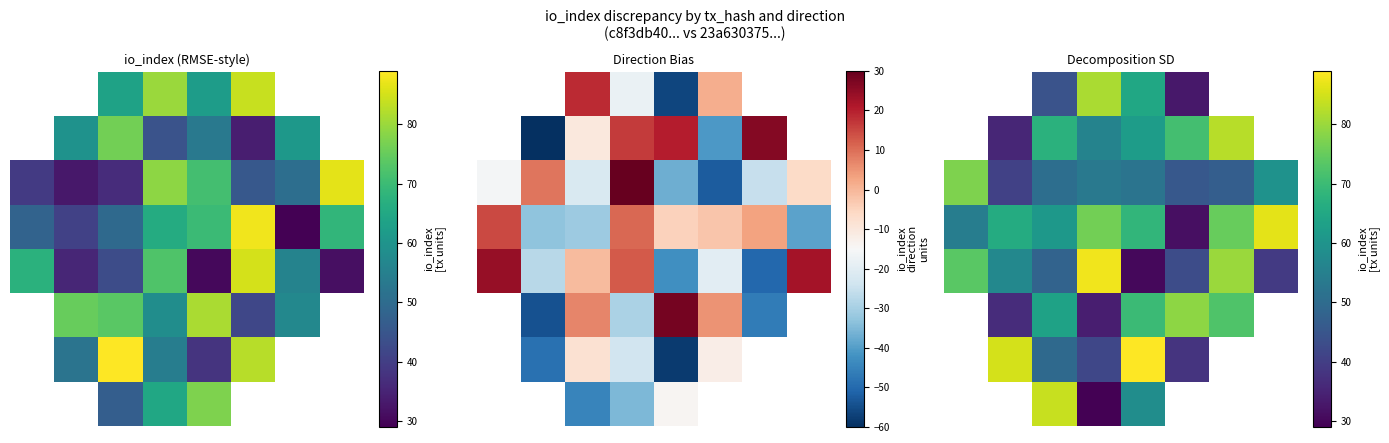

What is the sum of all 2 values?

426.0